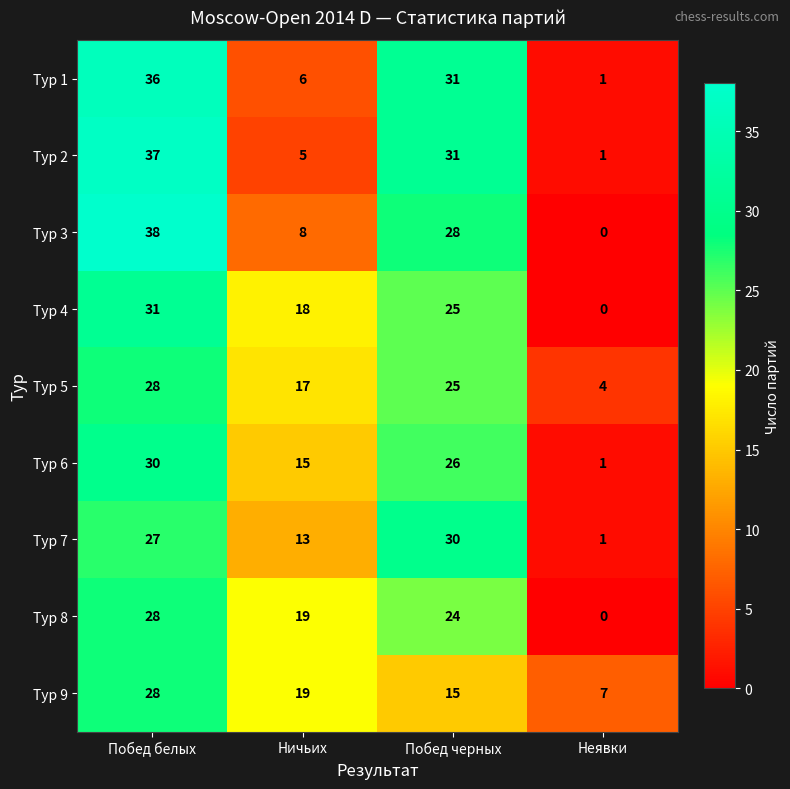

List the labels in order of Тур 9 value, smallest first.

Неявки, Побед черных, Ничьих, Побед белых